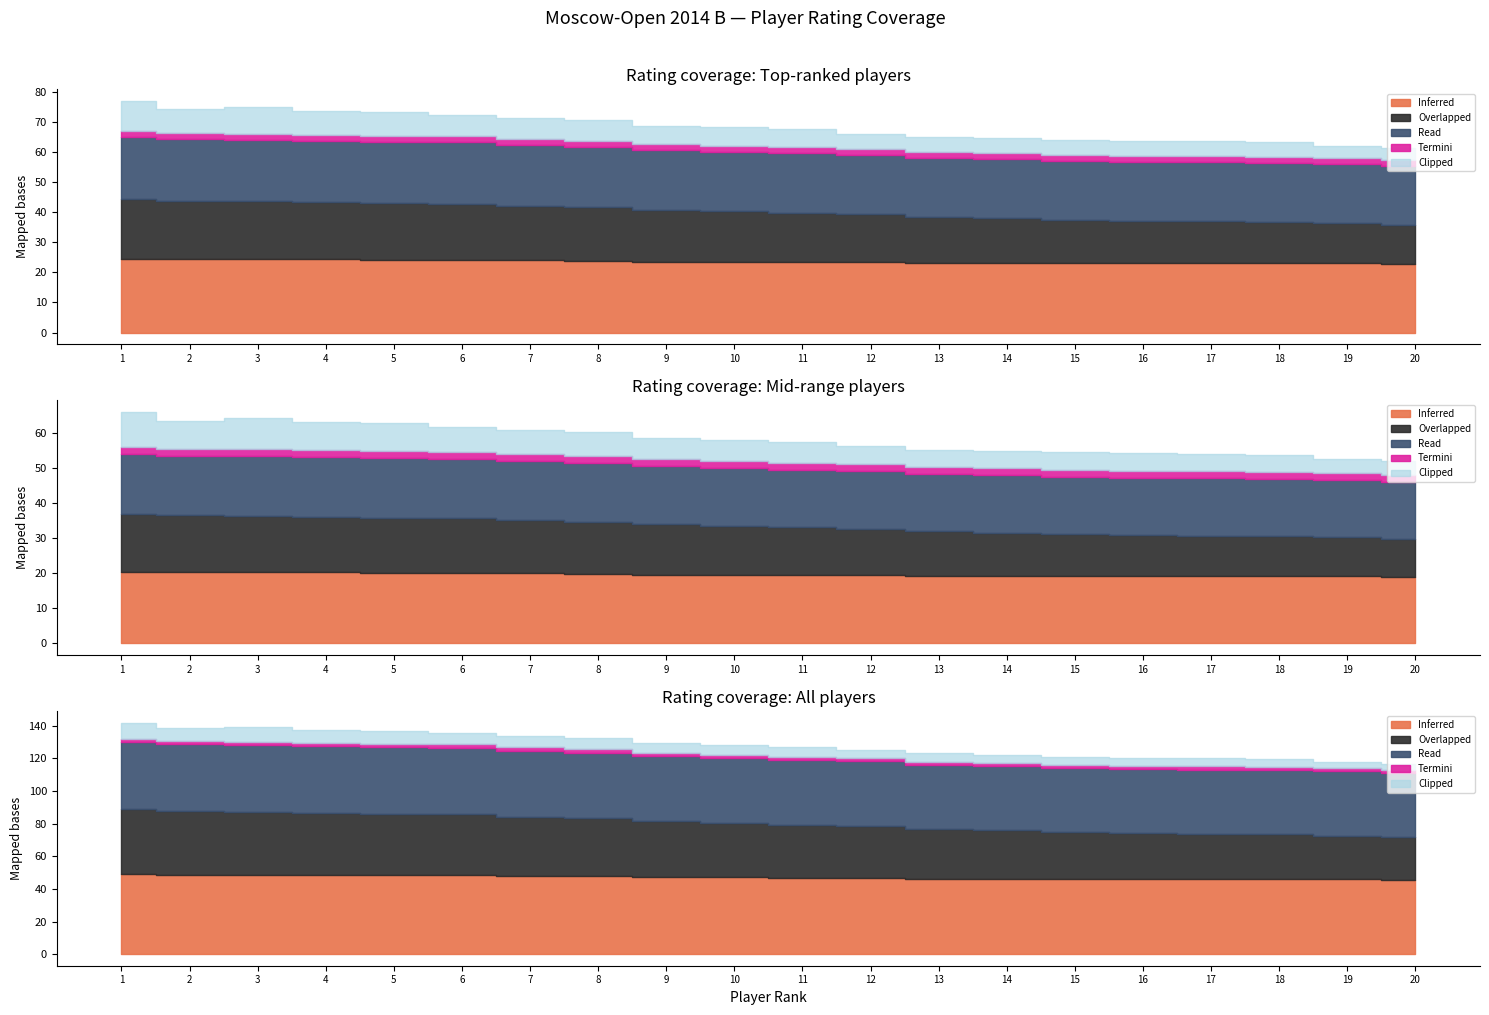

Which series has the largest total across all categories?

Inferred